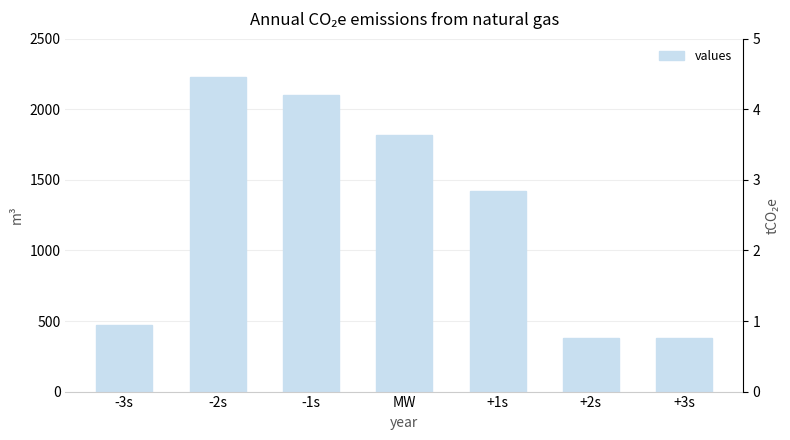

Rank the categories by value from highest to lowest.

-2s, -1s, MW, +1s, -3s, +2s, +3s